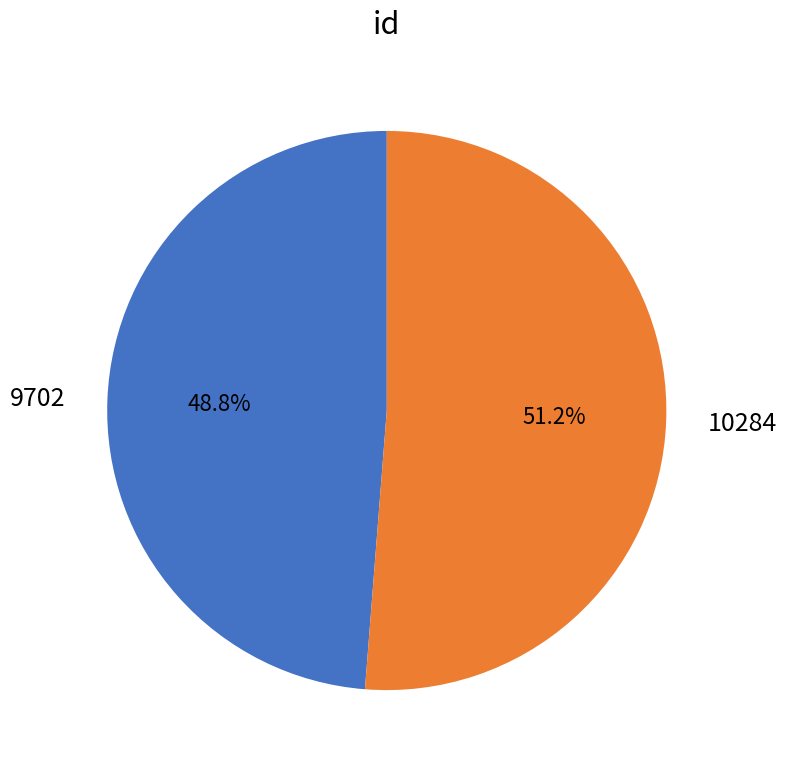

To the nearest percent, what portion does 10284 represent?

51%